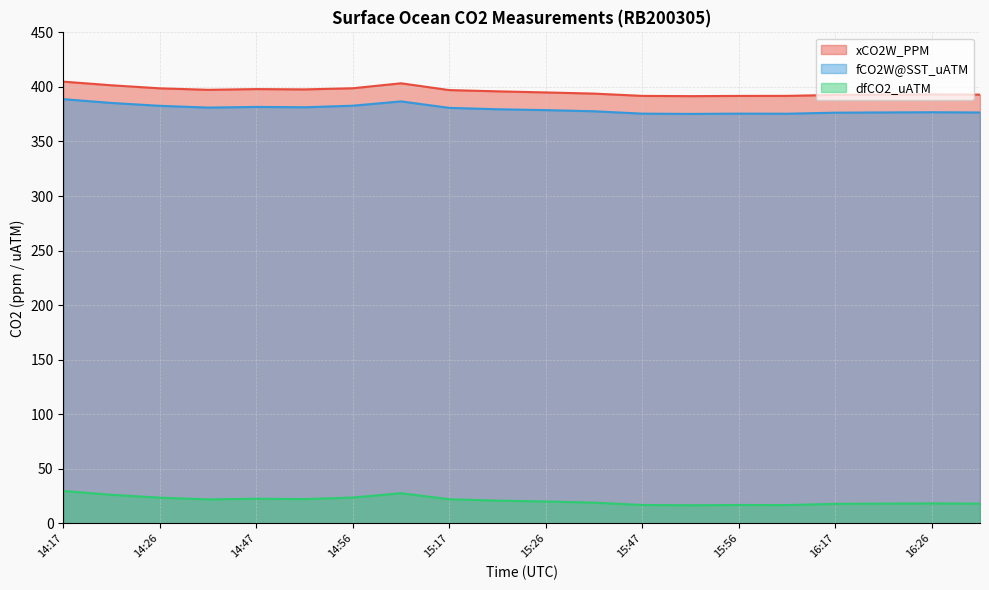

Is it true that fCO2W@SST_uATM equals 380.8 at 15:17?

True